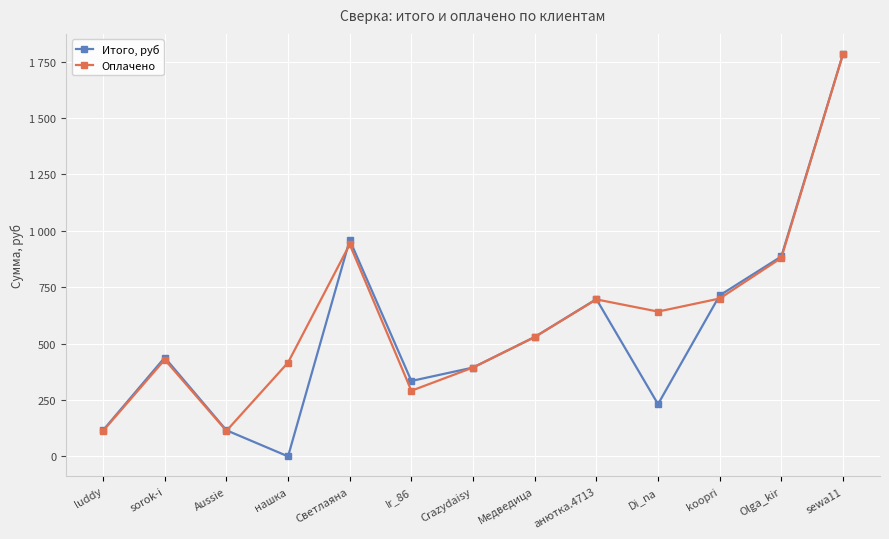

Reading left to right, extract all data points from this chart.

Итого, руб: luddy=115.8	sorok-i=438.3	Aussie=115.8	нашка=0.0	Светлаяна=959.4	Ir_86=334.4	Crazydaisy=393.9	Медведица=529.4	анютка.4713=697.2	Di_na=231.6	koopri=713.8	Olga_kir=886.5	sewa11=1784.2
Оплачено: luddy=113.0	sorok-i=429.0	Aussie=113.0	нашка=416.0	Светлаяна=940.0	Ir_86=291.0	Crazydaisy=394.0	Медведица=529.0	анютка.4713=696.0	Di_na=642.0	koopri=700.0	Olga_kir=880.0	sewa11=1784.0